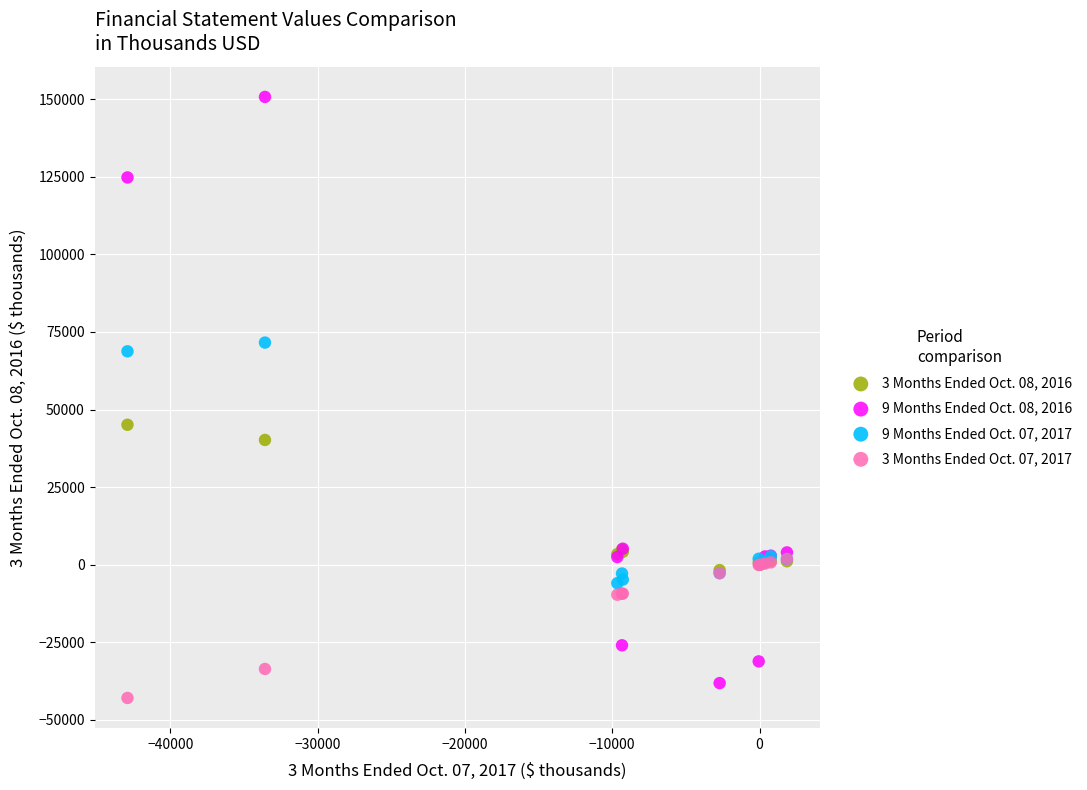

Which series has the largest Y range (max minus min)?

9 Months Ended Oct. 08, 2016